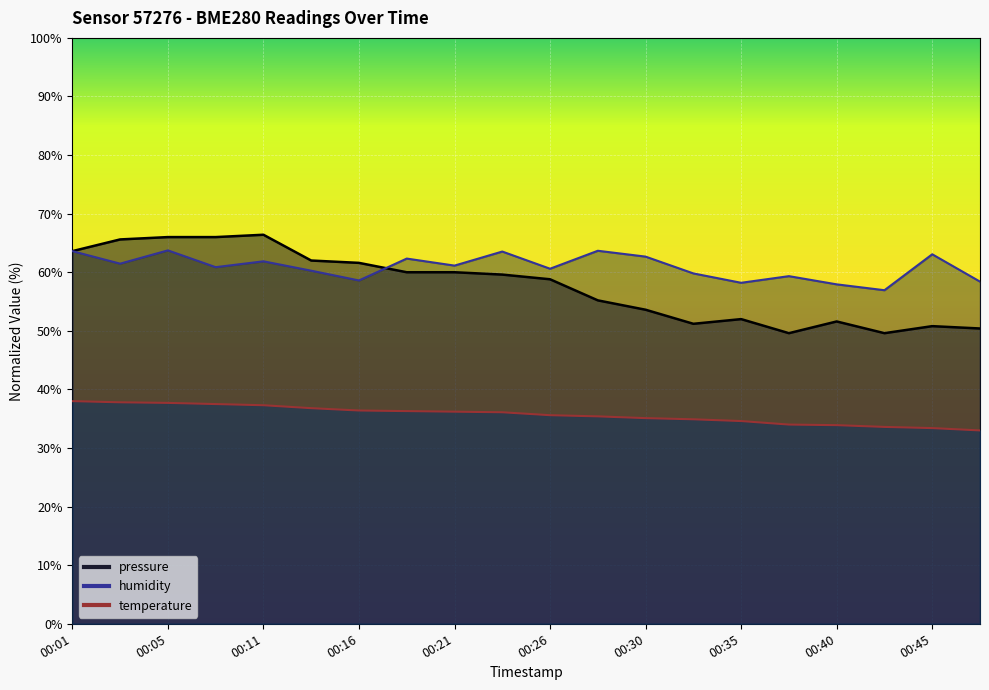

What is the sum of the pressure_kpa values at 00:35 and 00:05?

118.0